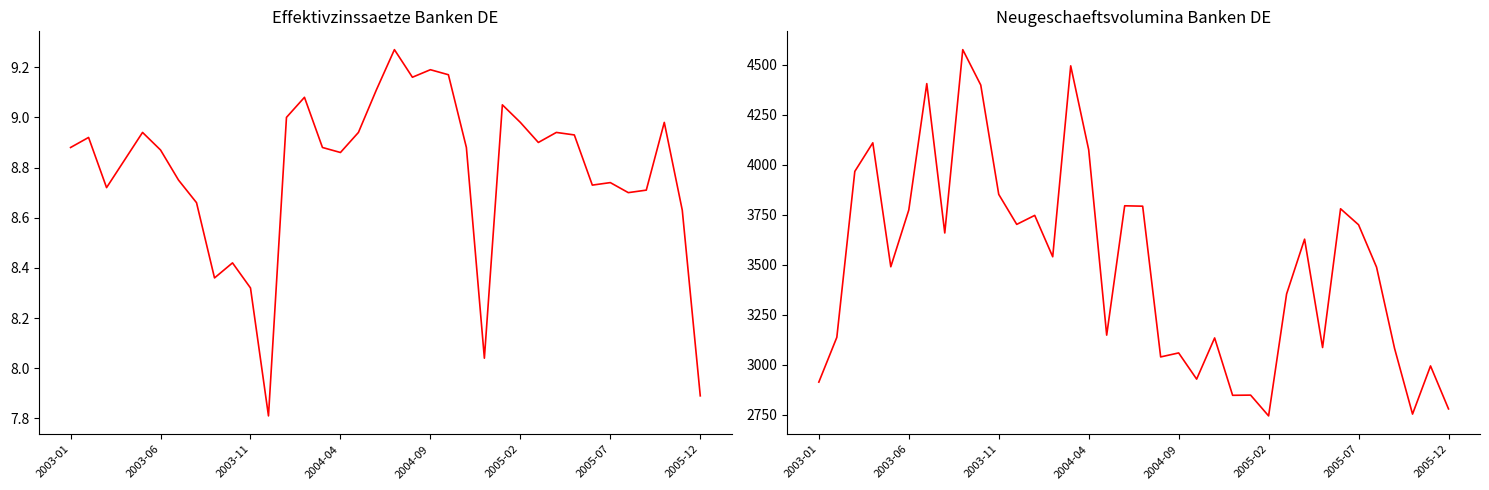

Does the chart display data point markers on the line(s)?

No